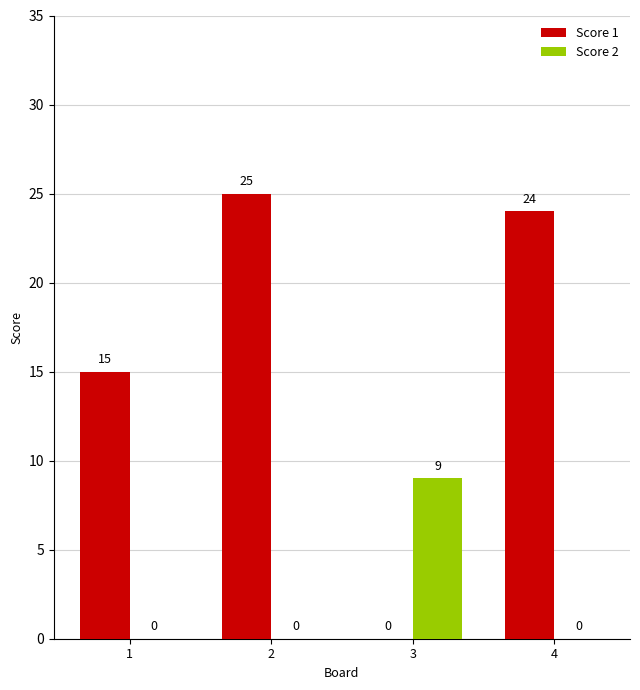

Reading left to right, list all the values displayed in this chart.

Score 1: 1=15	2=25	3=0	4=24
Score 2: 1=0	2=0	3=9	4=0